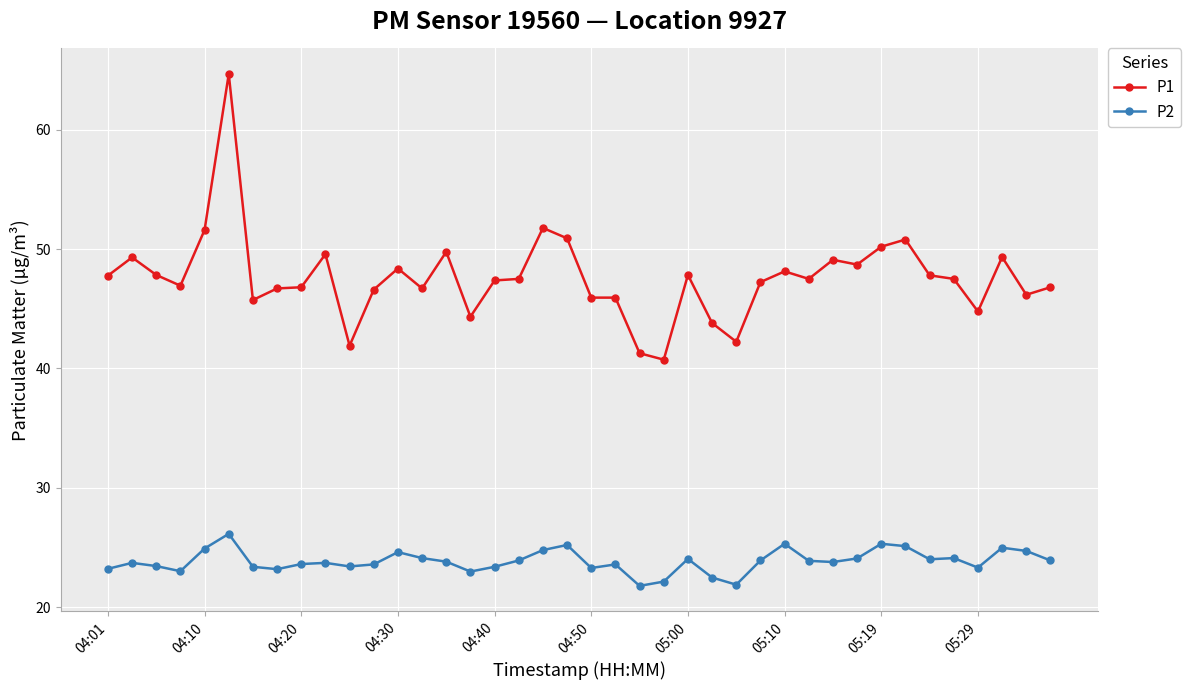

At how many categories does at least one series exceed 36?

40